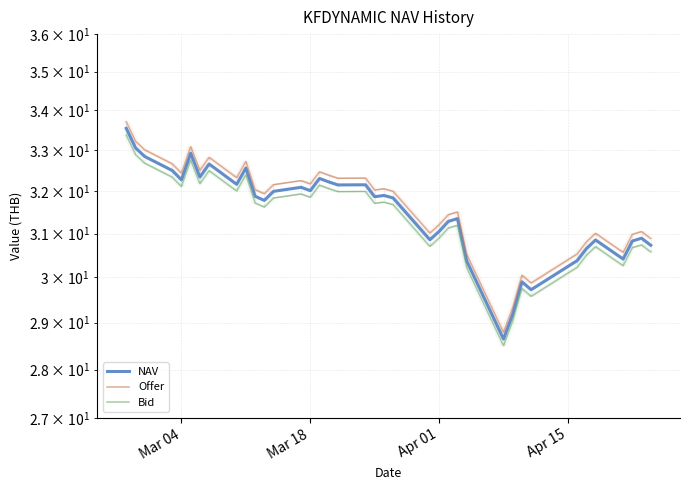

True or false: Offer has a value of 57.7 at 31.

False